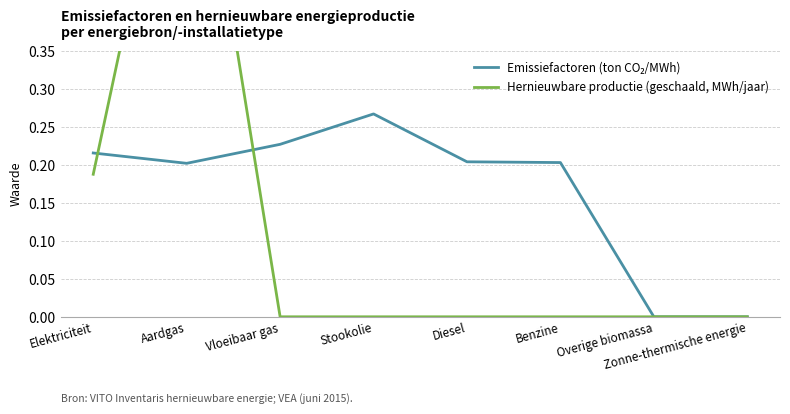

How many values in Hernieuwbare productie (geschaald, MWh/jaar) are above zero?

2